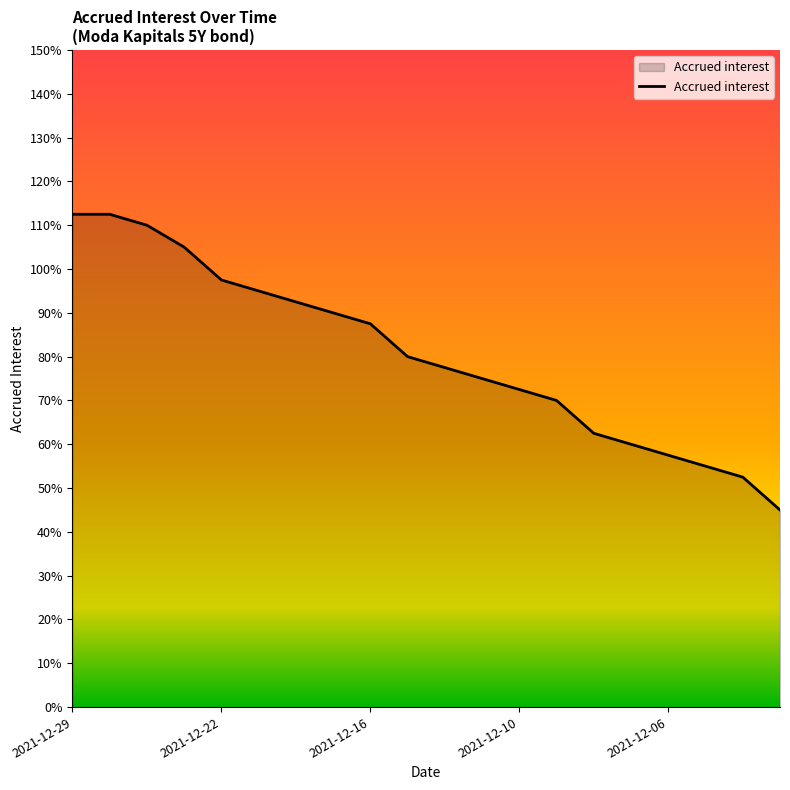

Does the chart have visible grid lines?

No